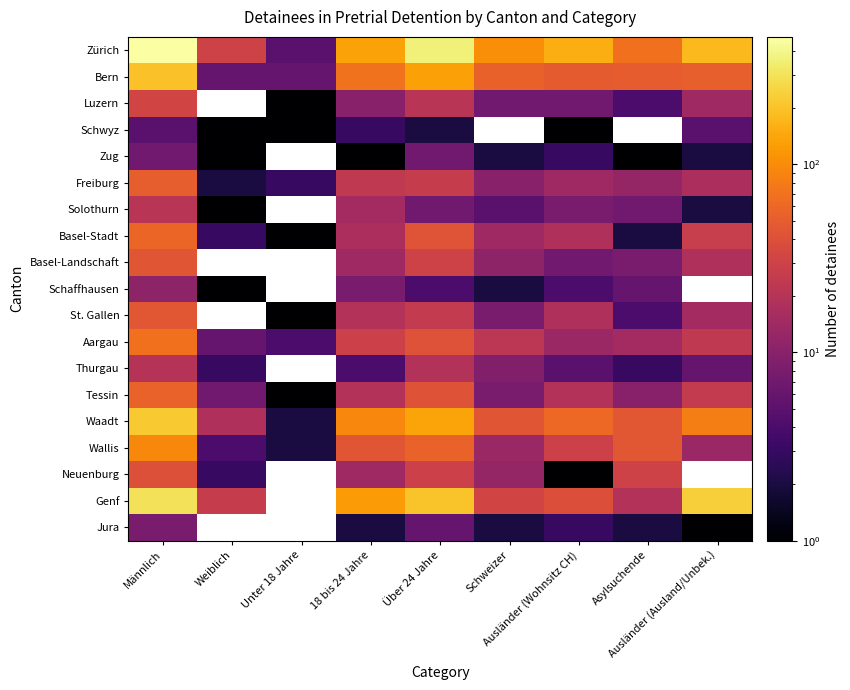

How many values in Schwyz are above zero?

7